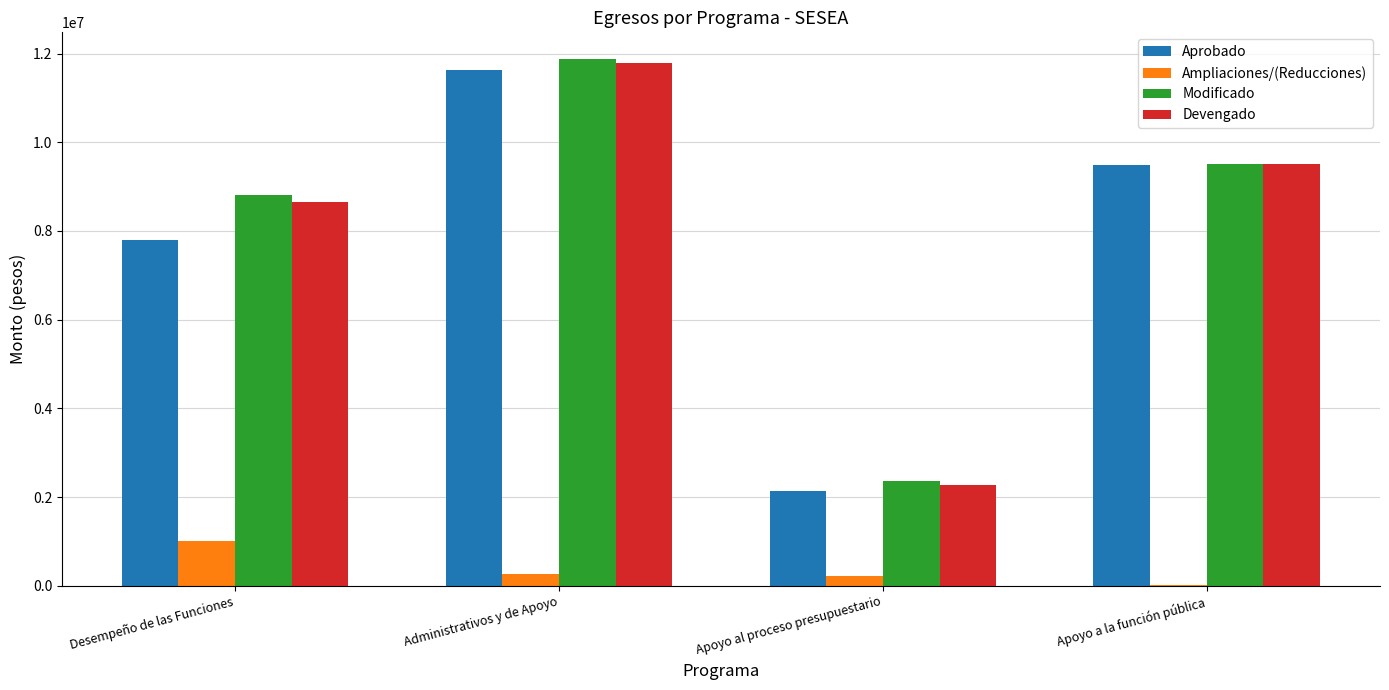

The Aprobado series shows 9489001.9 at Apoyo a la función pública. True or false?

True